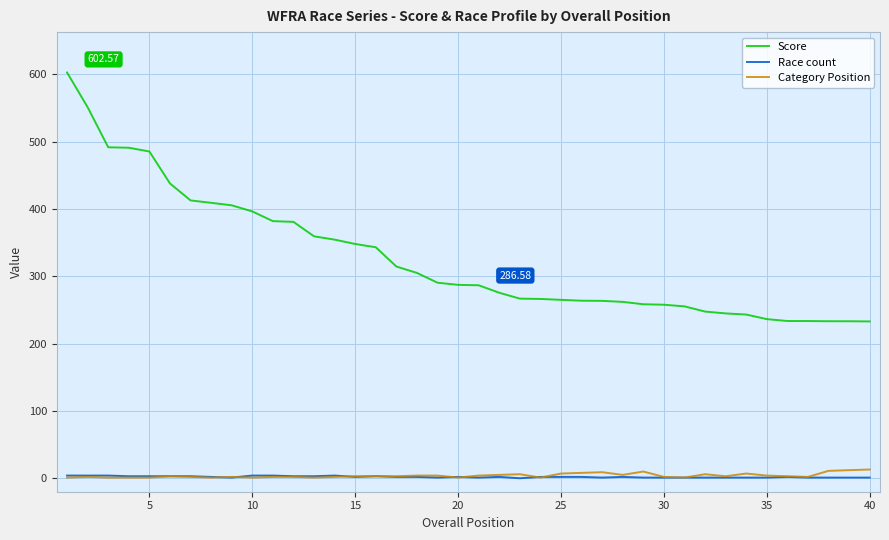

Which series has the largest range (max minus min)?

Score